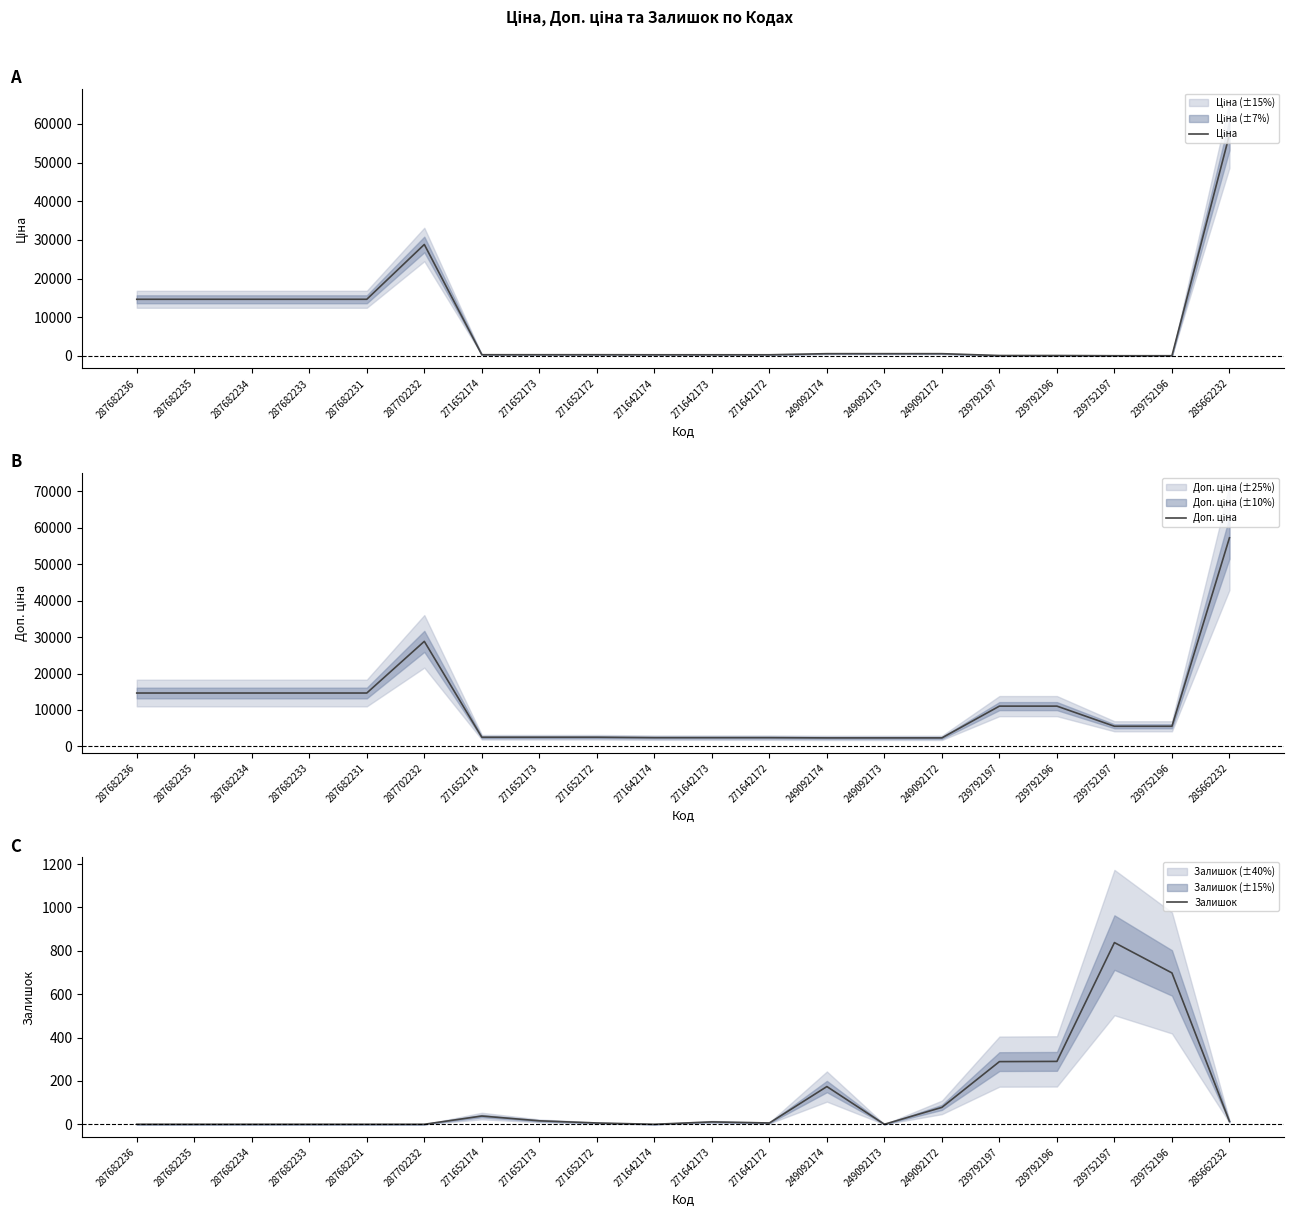

Reading left to right, what are all the values shown in this chart?

Ціна: 14649.6	14649.6	14649.6	14649.6	14649.6	28821.8	314.7	314.7	314.7	300.6	300.6	300.6	584.9	584.9	584.9	110.5	110.5	55.3	55.3	57235.5
Доп. ціна: 14649.6	14649.6	14649.6	14649.6	14649.6	28821.8	2517.5	2517.5	2517.5	2405.2	2405.2	2405.2	2339.7	2339.7	2339.7	11055.0	11055.0	5528.0	5528.0	57235.5
Залишок: 0.0	0.0	0.0	0.0	0.0	0.0	38.0	16.0	6.0	0.0	11.0	6.0	174.0	0.0	78.0	289.0	290.0	838.0	698.0	13.0